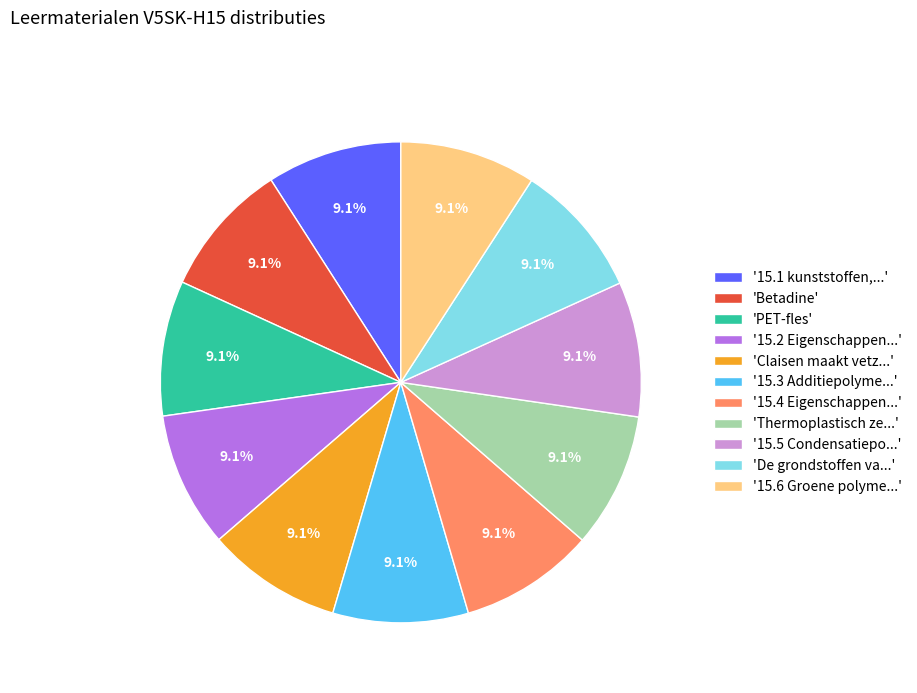

Approximately how many times larger is the value at '15.4 Eigenschappen...' compared to 'Thermoplastisch ze...'?

1.0